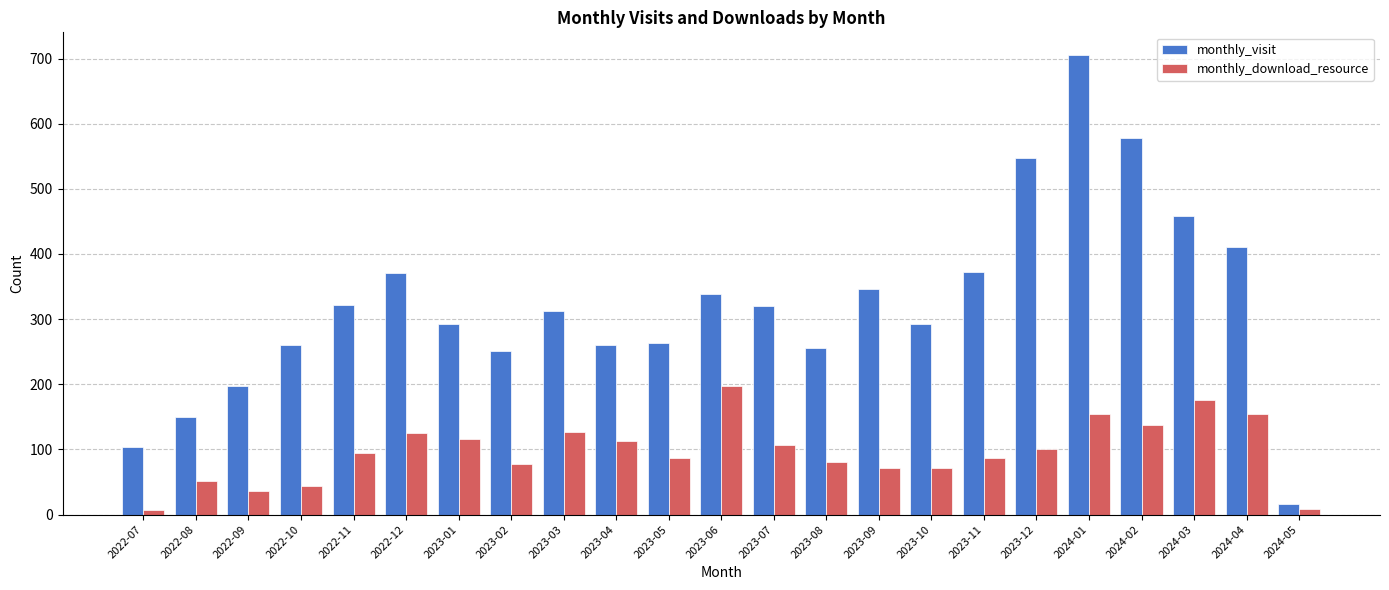

What value does the monthly_download_resource series have at 2024-03, to the nearest 5?

175